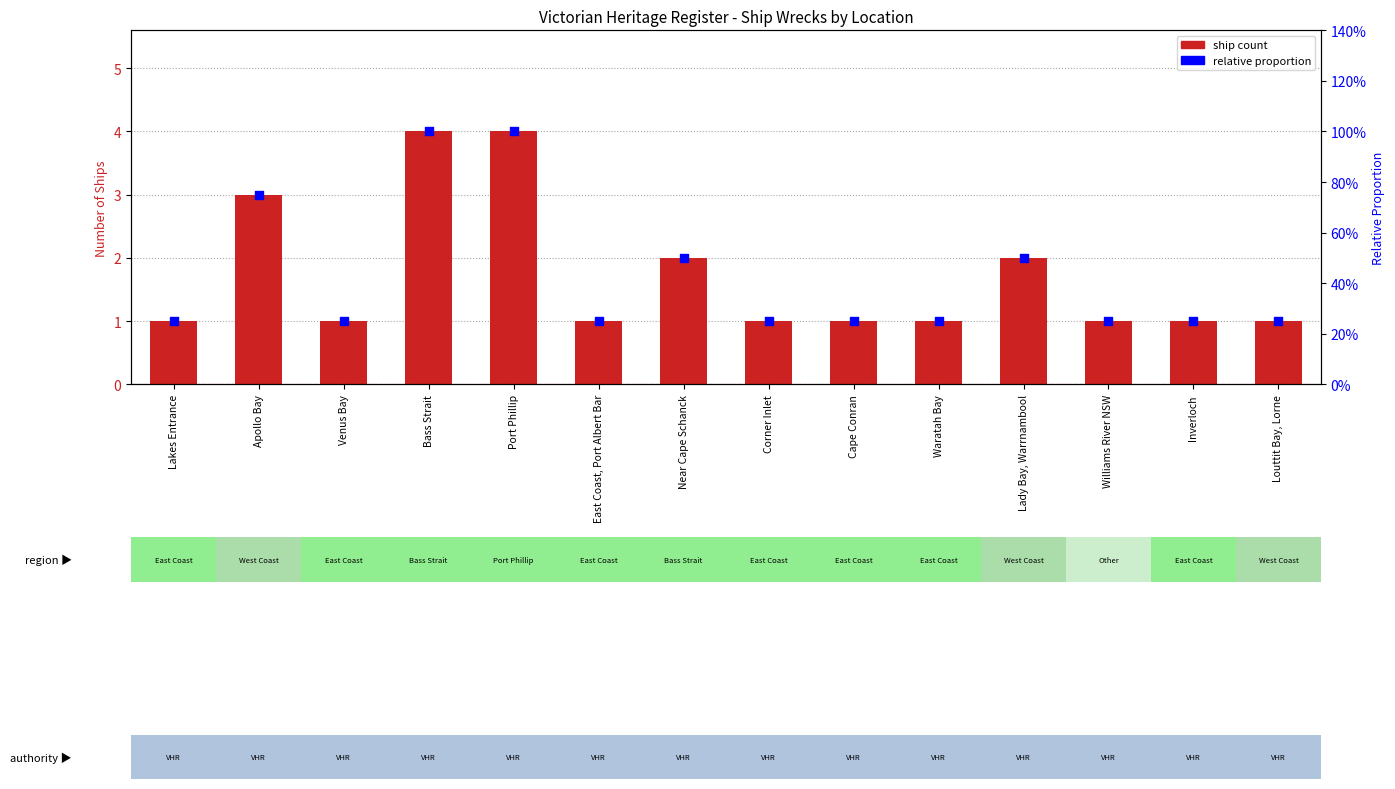

Which series has the widest spread of Y values?

Ship Count